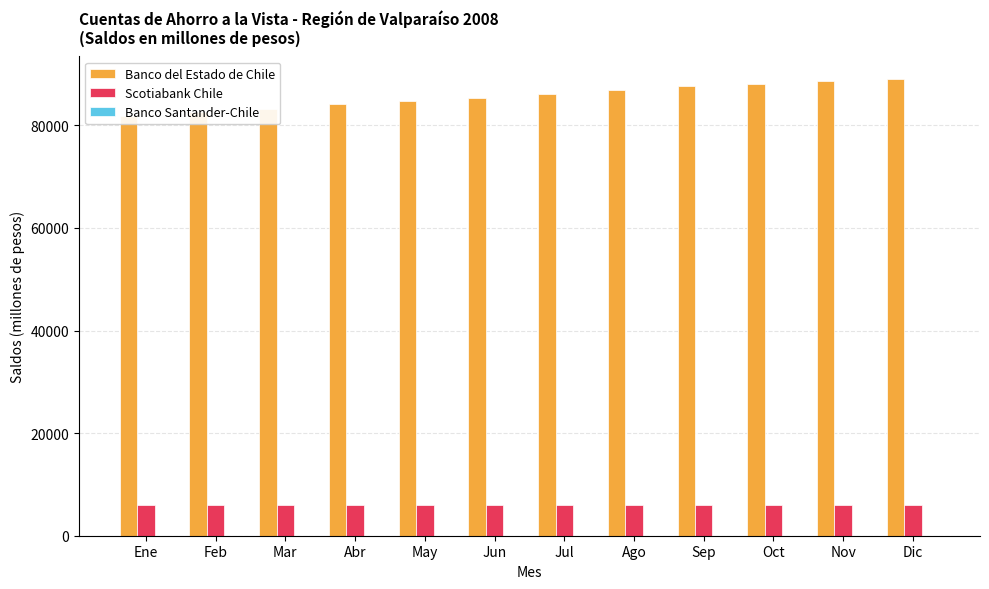

Which category has the highest value across all series?

Dic